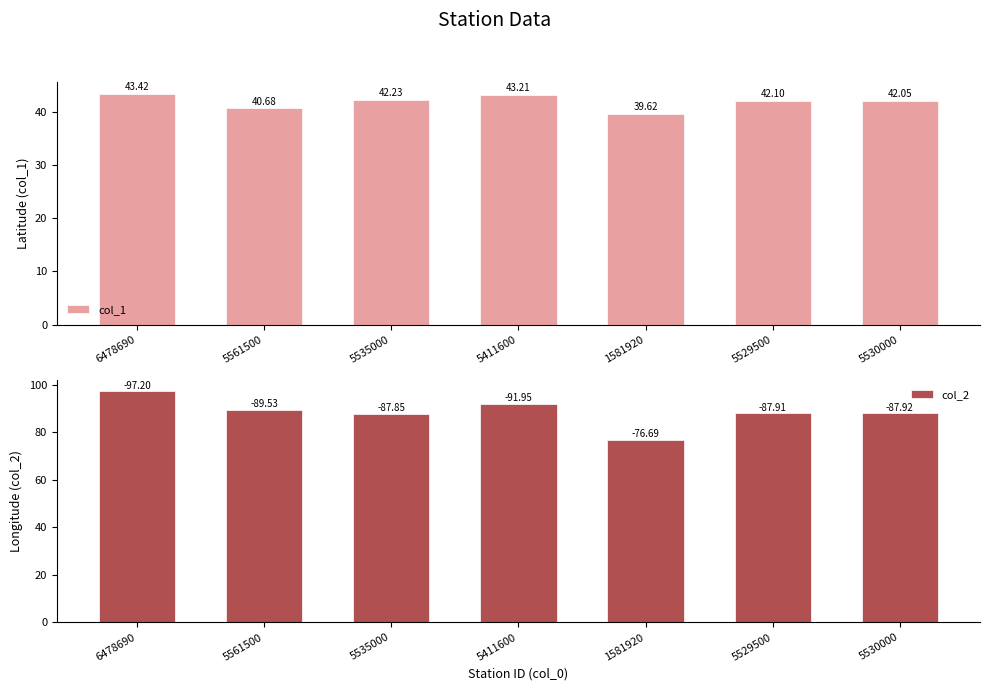

Where is col_2 nearest to the value 86?

5535000